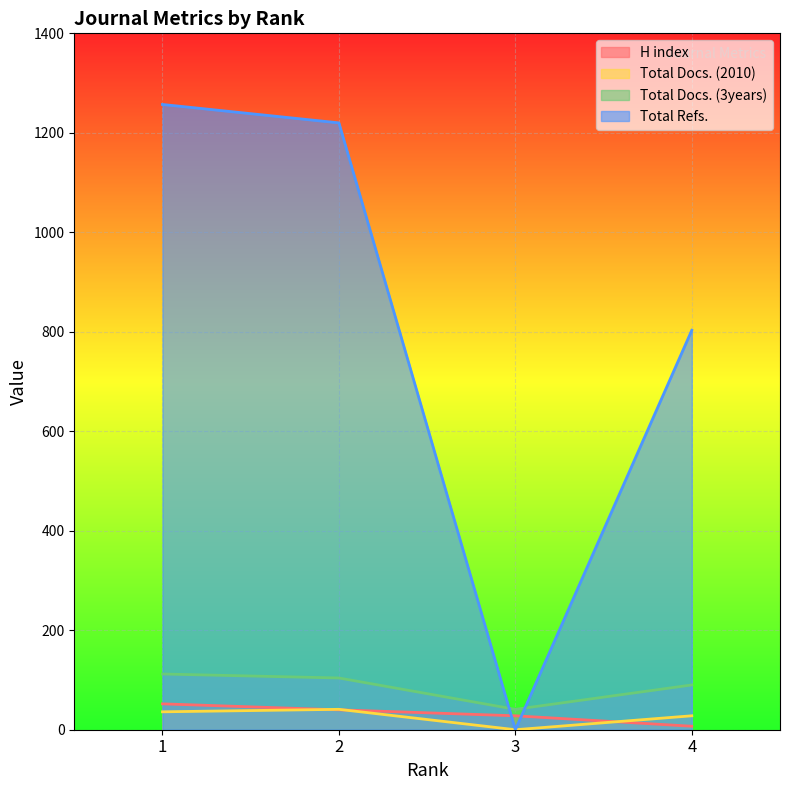

Is the value of Total Refs. at 3 greater than the value of H index at 3?

No